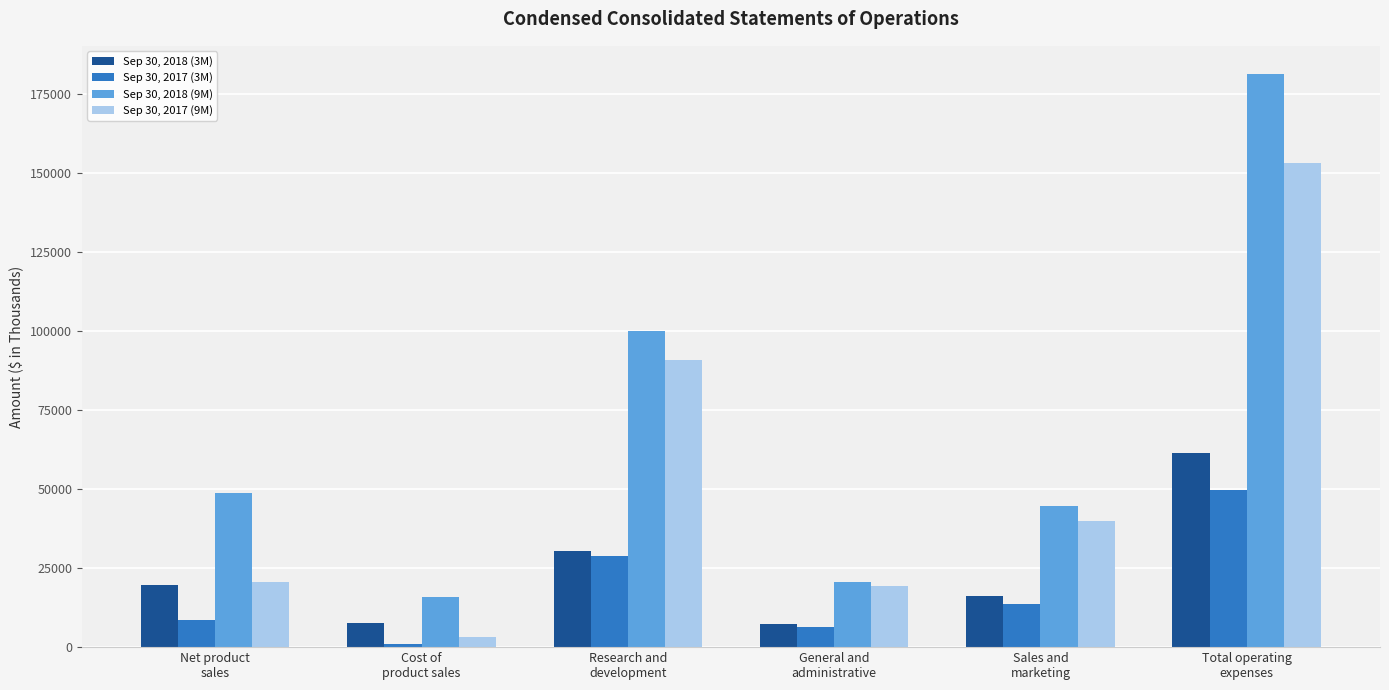

True or false: Sep 30, 2017 (3M) has a value of 6462 at General and
administrative.

True